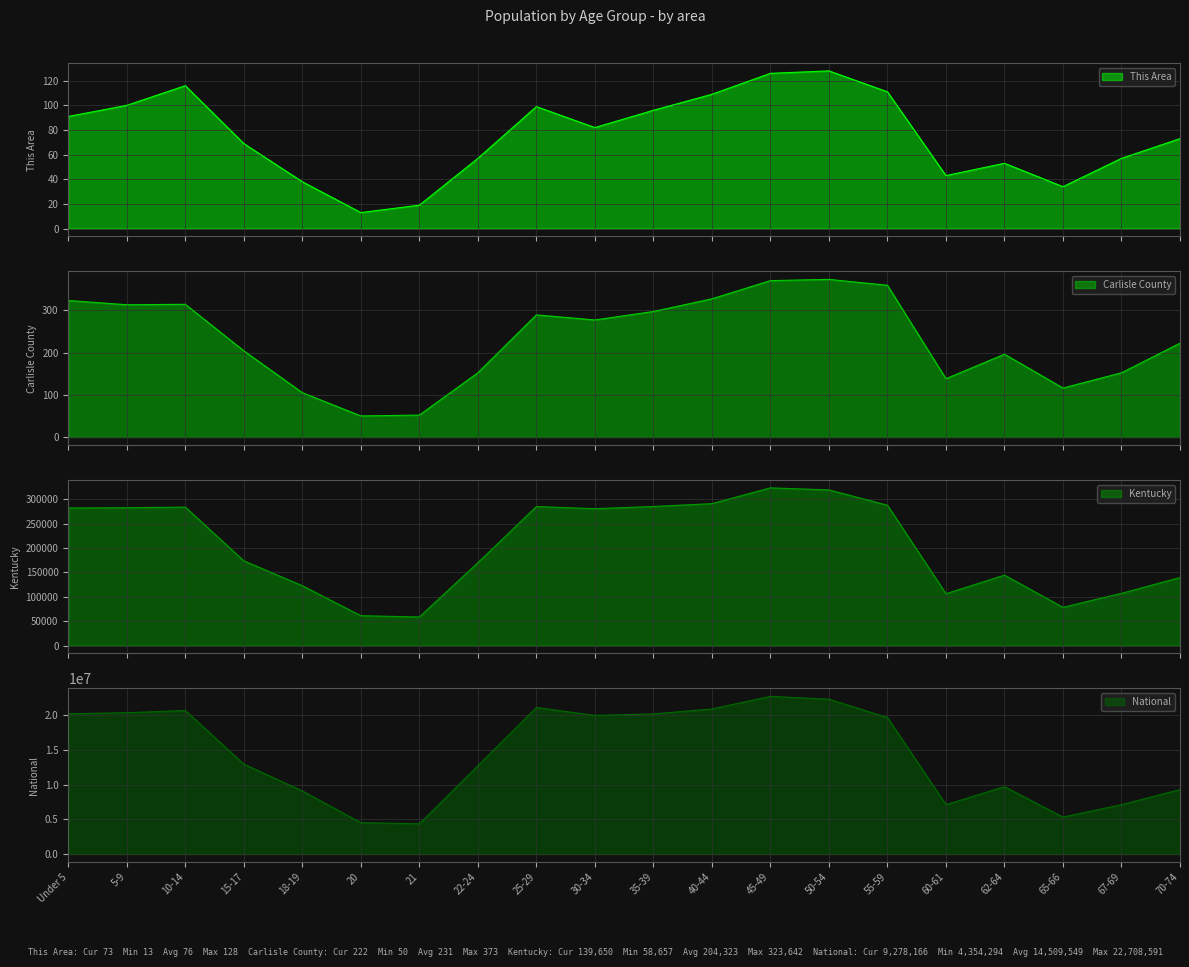

The Kentucky series shows 51388 at 67-69. True or false?

False